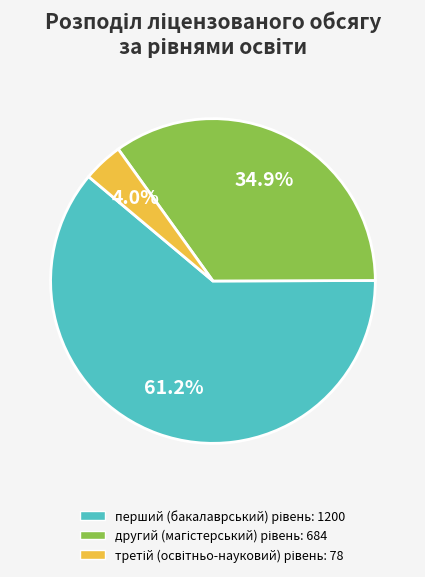

Is there a majority slice in this chart?

Yes